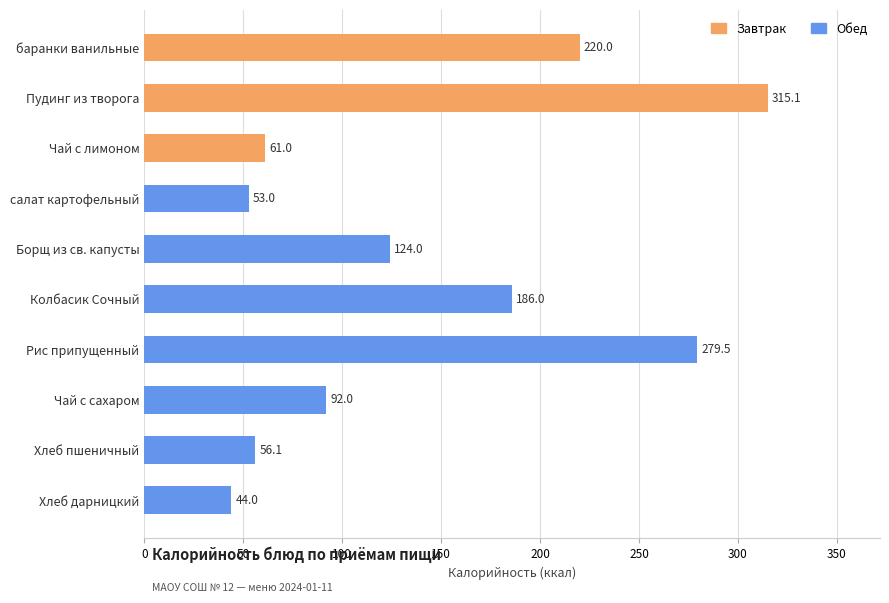

How many bars are there in total?

10